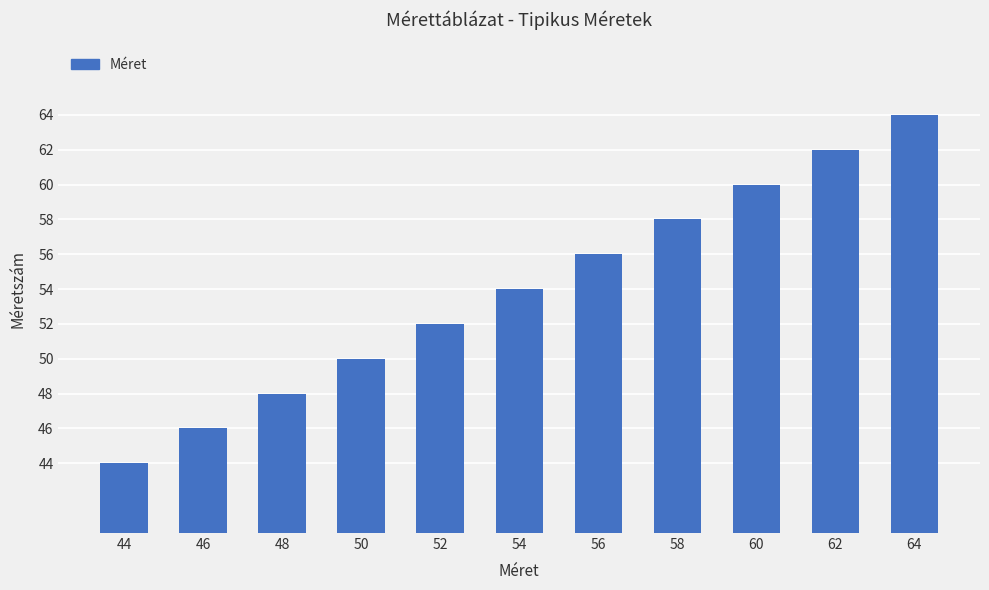

Is it true that the value at 44 is 44?

True